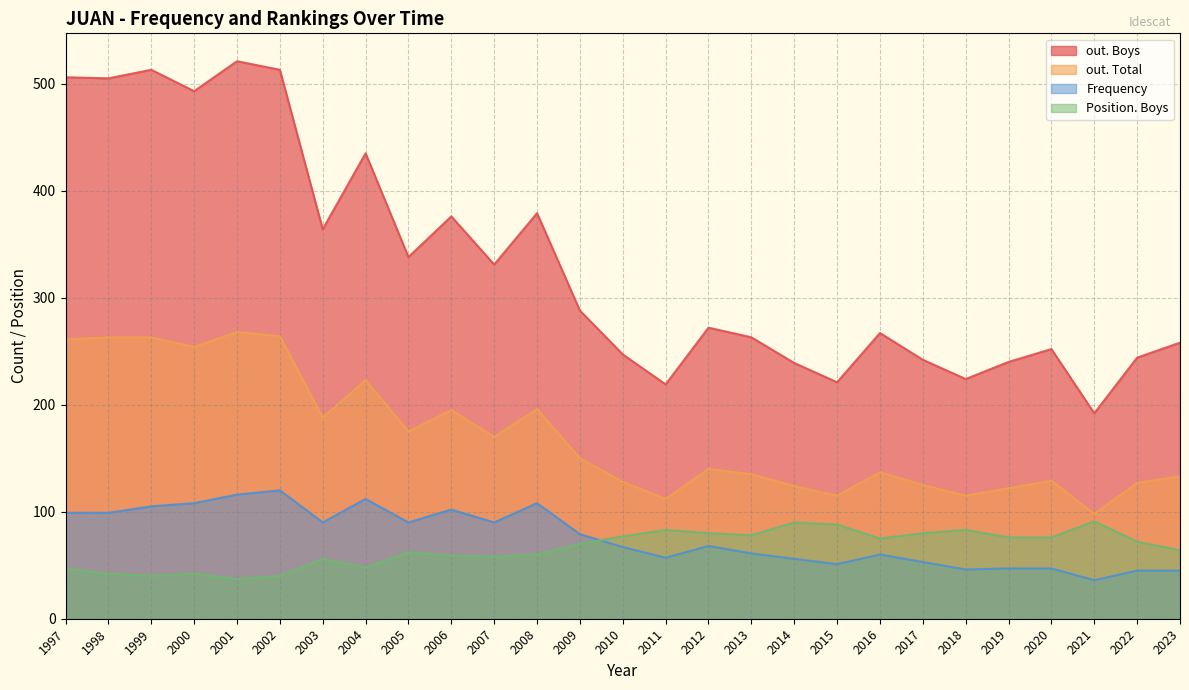

In out. Boys, how many points are higher than both neighbors (excluding endpoints)?

8